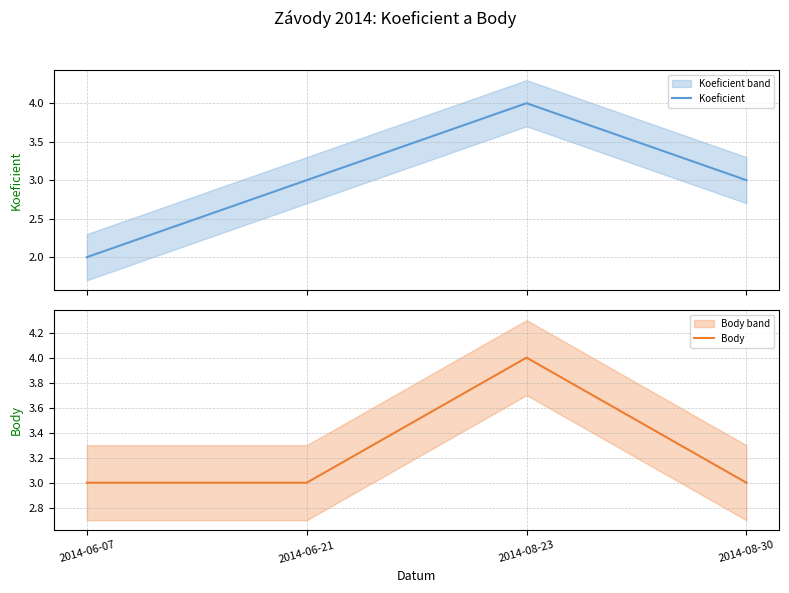

Which category has the highest value in the Body series?

2014-08-23